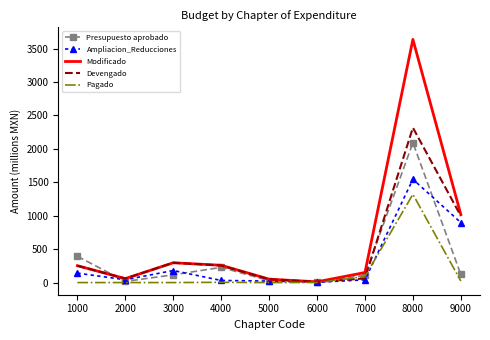

What is the sum of all Pagado values?

1436.2